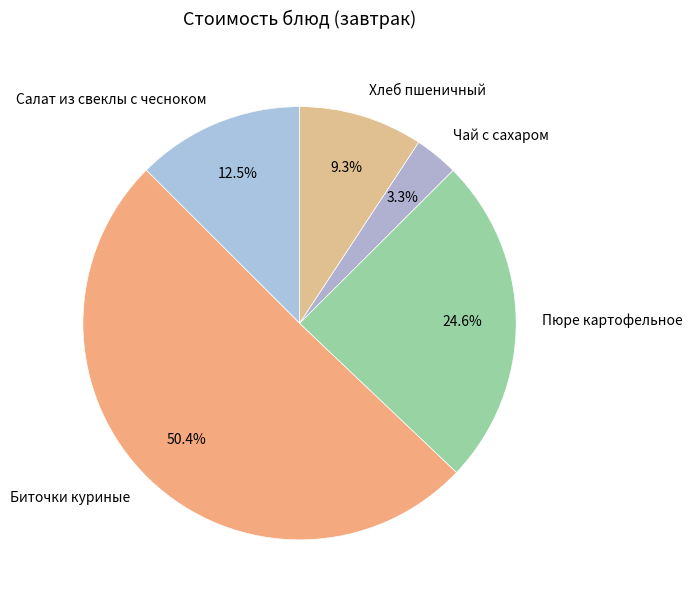

What percentage is the Биточки куриные slice, to the nearest percent?

50%